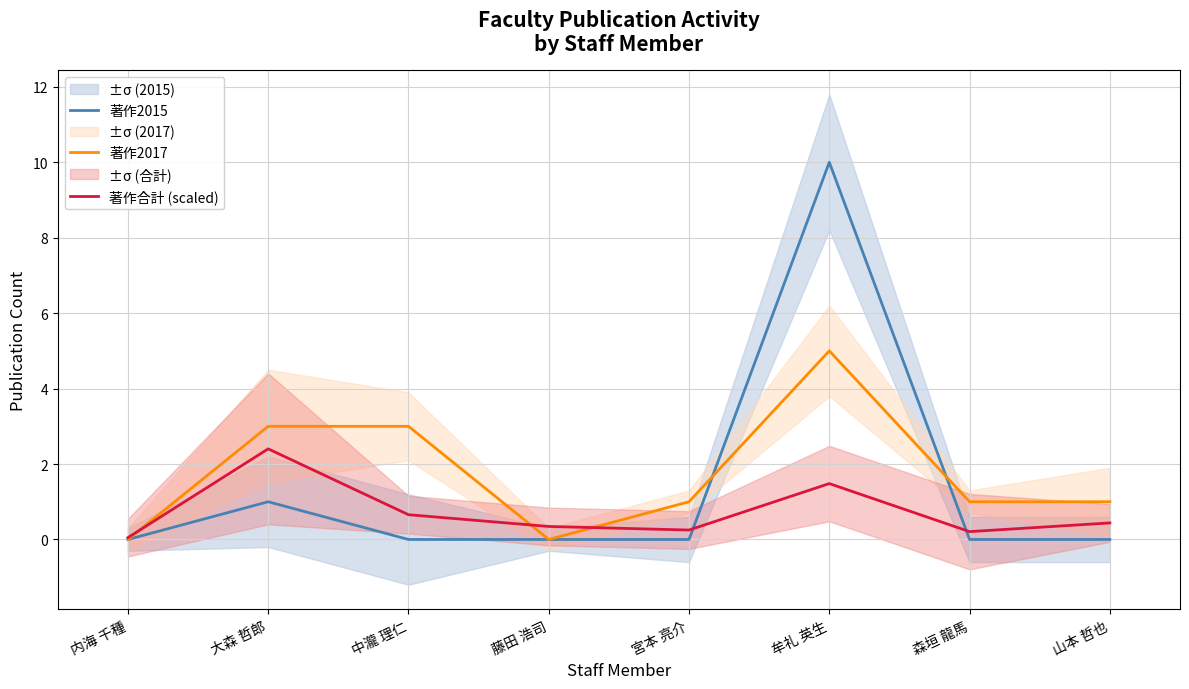

Where is 著作2017 nearest to the value 2?

大森 哲郎